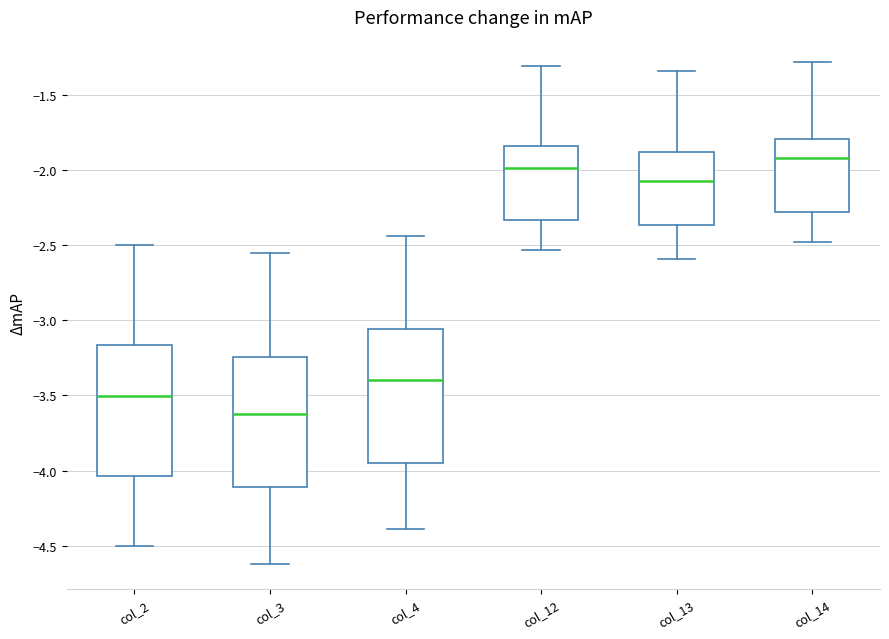

Reading left to right, read every box against the y-axis: the position of its median line, the range the box covers, and the ends of its whiskers. The values are not printed on the chart, so give them approximately, as read against the axis.

col_2: median -3.50, box -4.05 to -3.15, whiskers -4.50 to -2.50
col_3: median -3.60, box -4.10 to -3.25, whiskers -4.60 to -2.55
col_4: median -3.40, box -3.95 to -3.05, whiskers -4.40 to -2.45
col_12: median -2.00, box -2.35 to -1.85, whiskers -2.55 to -1.30
col_13: median -2.05, box -2.35 to -1.90, whiskers -2.60 to -1.35
col_14: median -1.90, box -2.30 to -1.80, whiskers -2.50 to -1.30